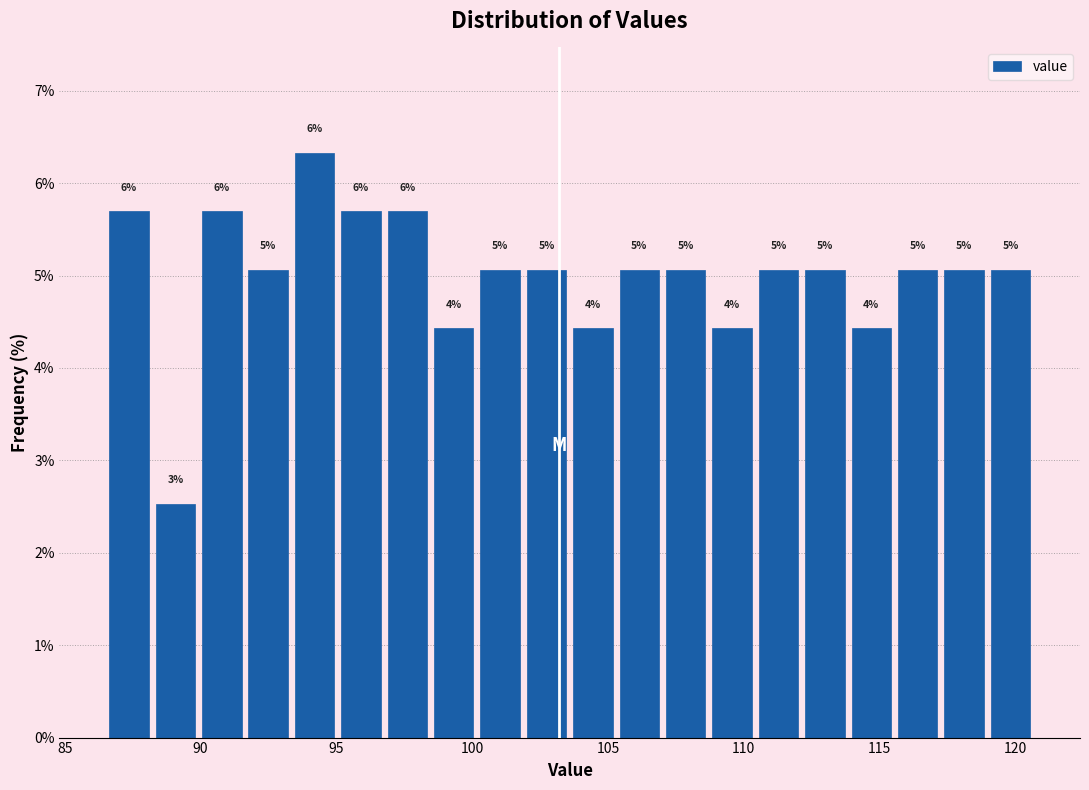

Around what value on the x-axis is the tallest bar? Give the approximate position of its centre, as read against the axis.

94.0